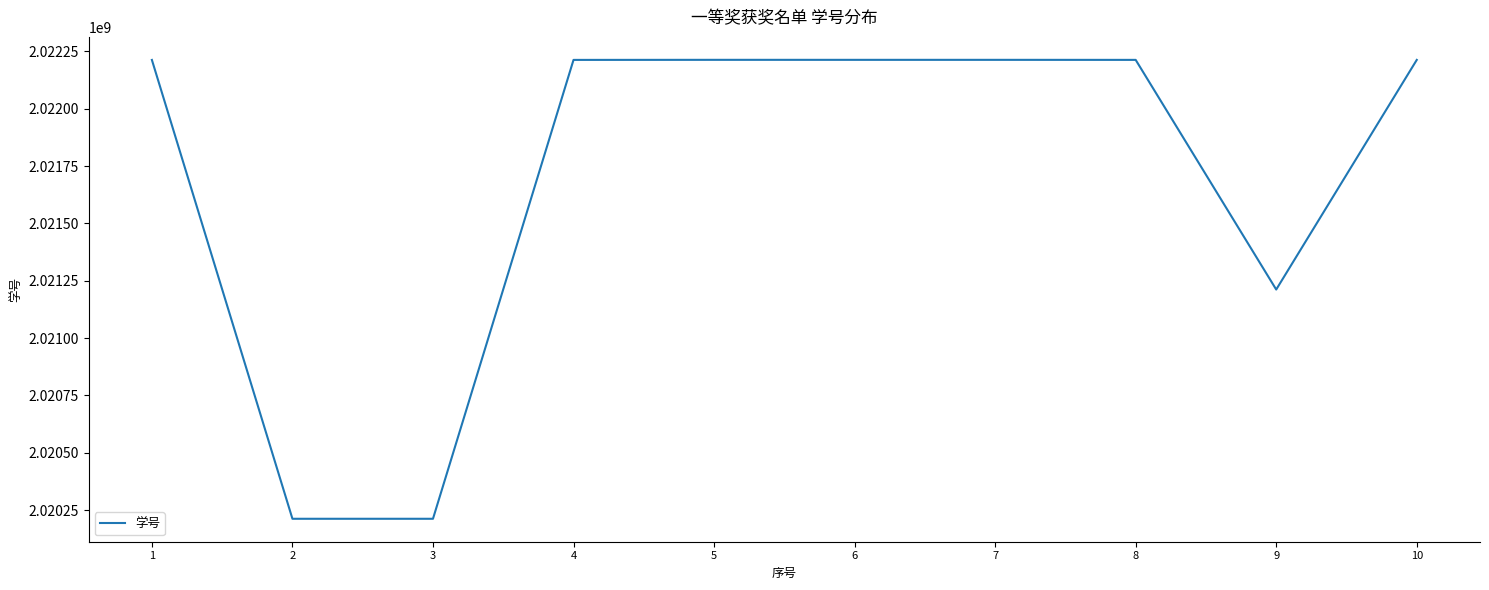

What is the sum of all values?

20217124796